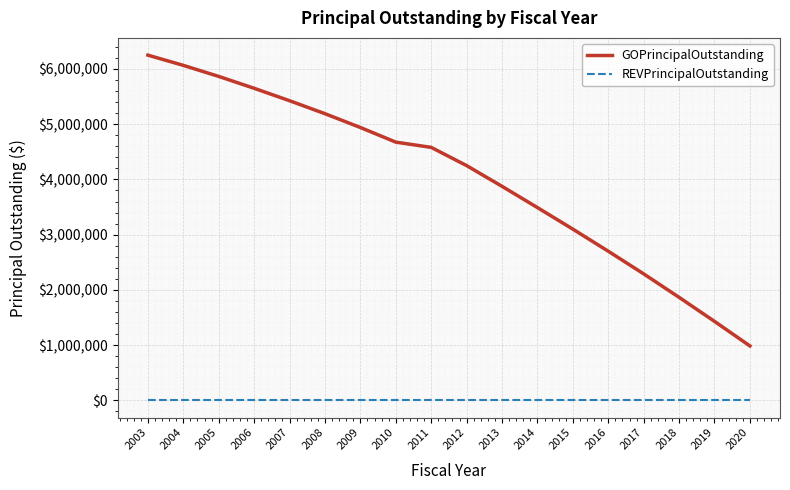

Rank the series by their maximum value, from highest to lowest.

GOPrincipalOutstanding, REVPrincipalOutstanding